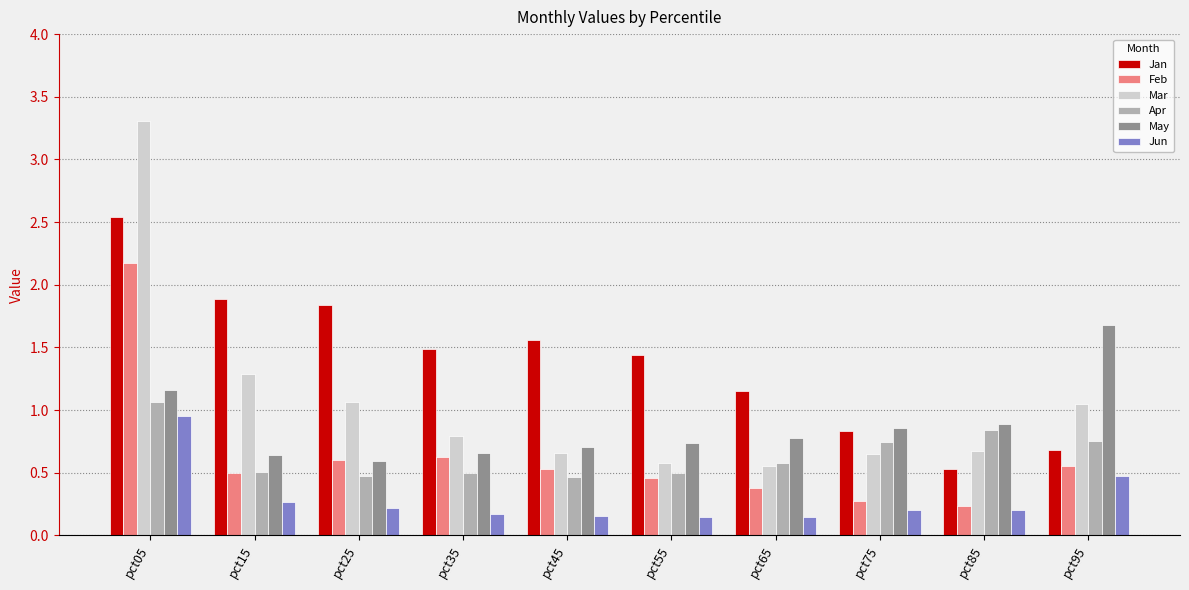

True or false: Apr has a value of 0.6 at pct65.

True